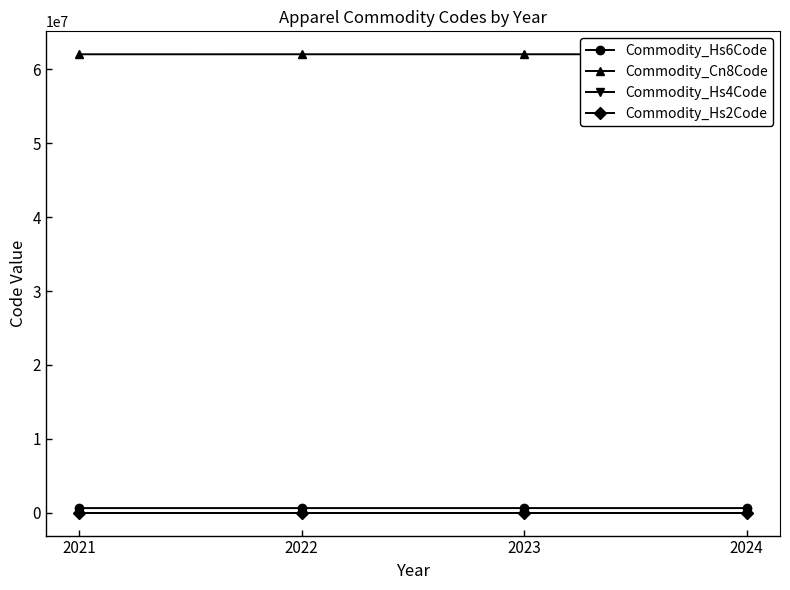

True or false: Commodity_Hs6Code and Commodity_Hs2Code intersect in this chart.

False